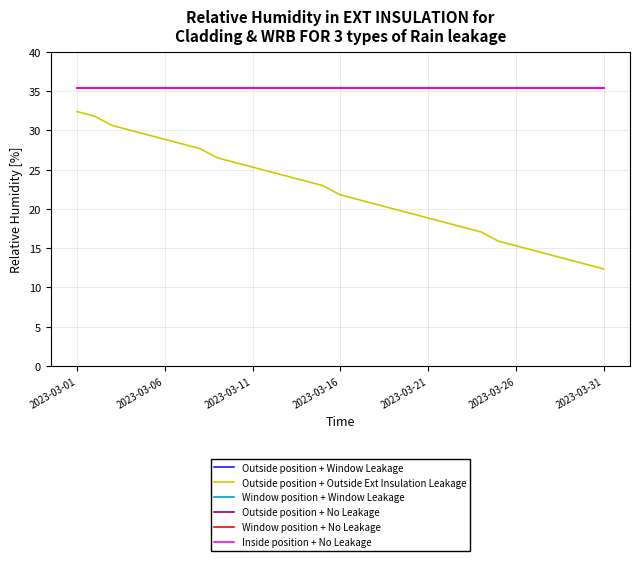

Does the chart display data point markers on the line(s)?

No